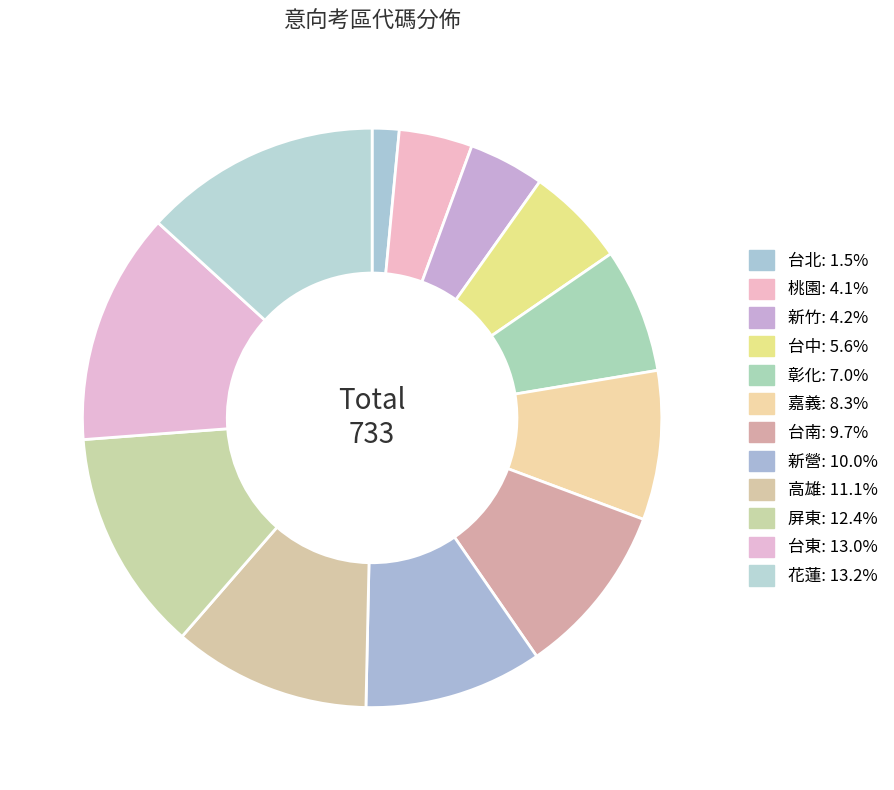

Is the sum of 屏東 and 新營 greater than half?

No